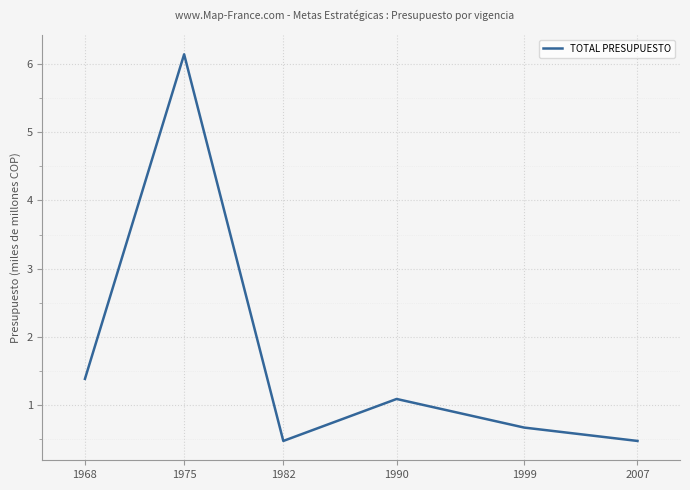

Reading left to right, extract all data points from this chart.

1.4	6.1	0.5	1.1	0.7	0.5